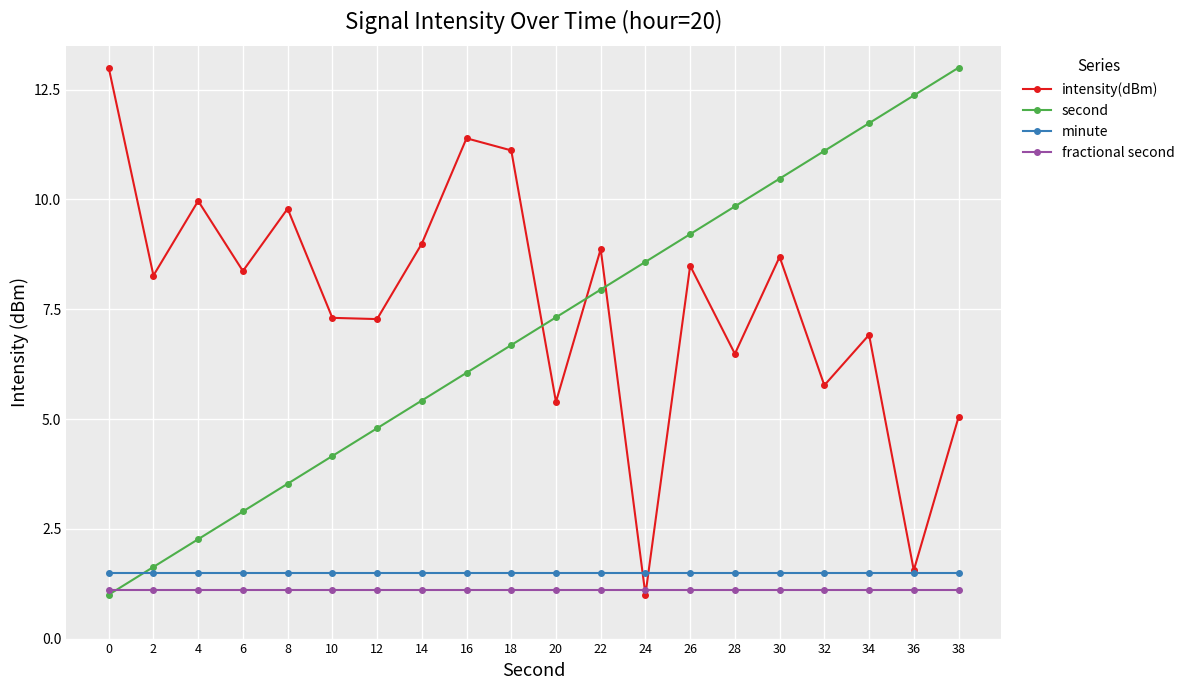

True or false: intensity(dBm) has more than 1 points higher than both neighbors.

True